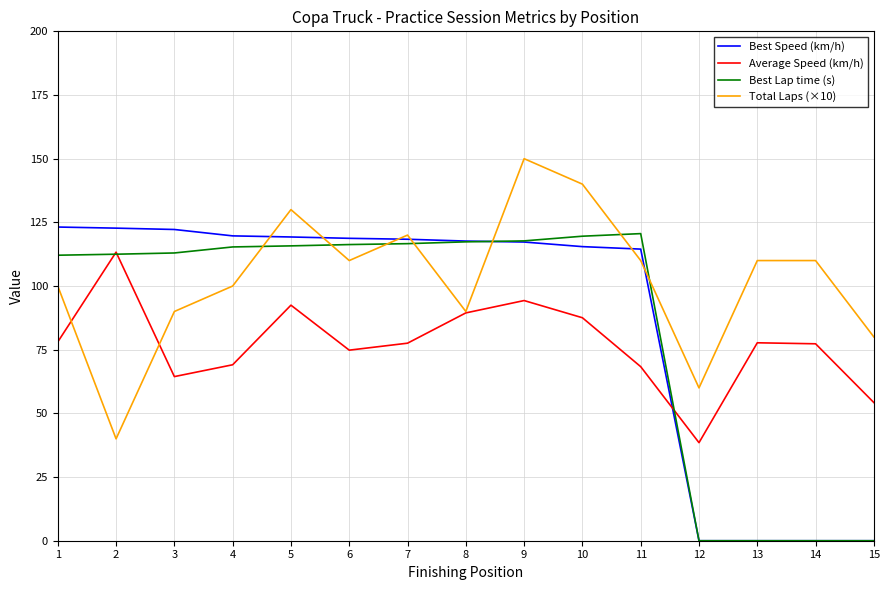

Which label corresponds to the largest value in the chart?

9